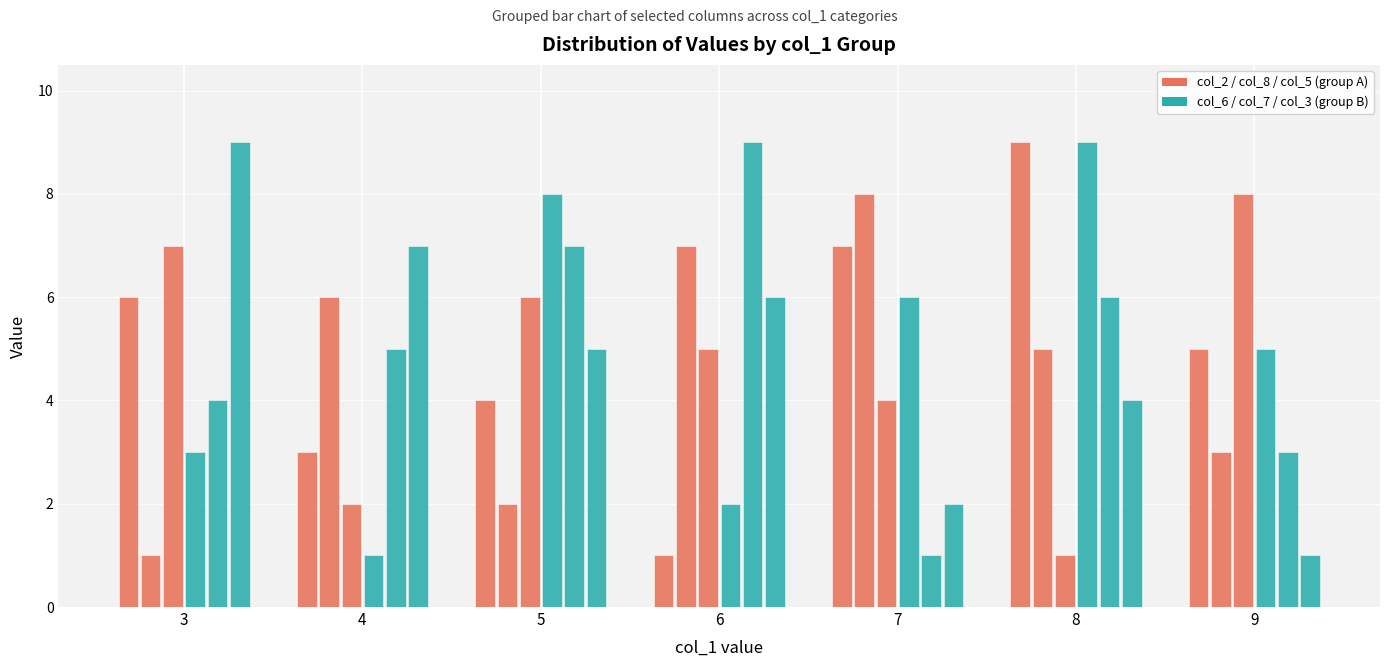

How many groups of bars are there?

7